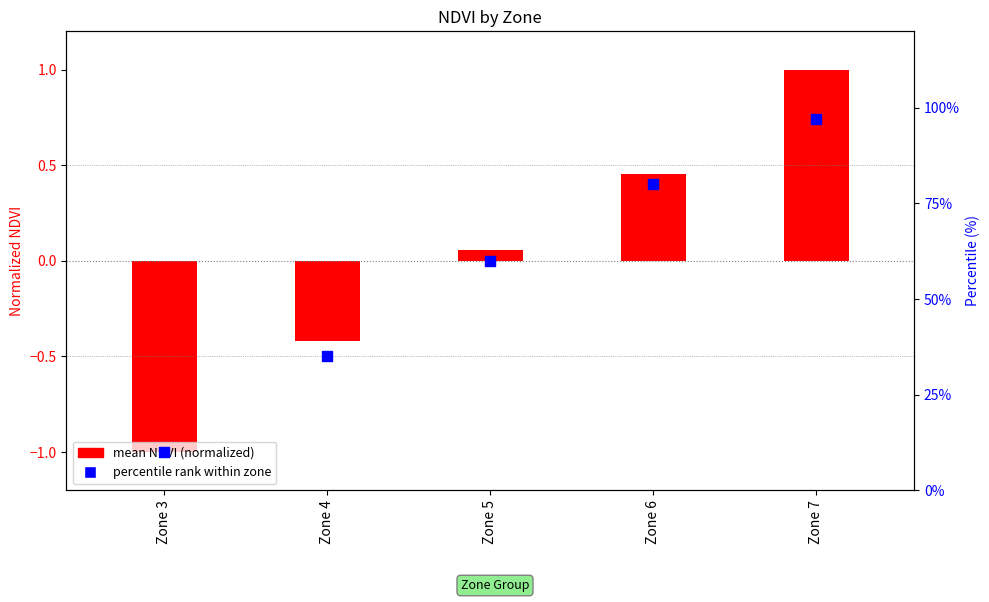

Which has a higher value, Zone 5 or Zone 4?

Zone 5